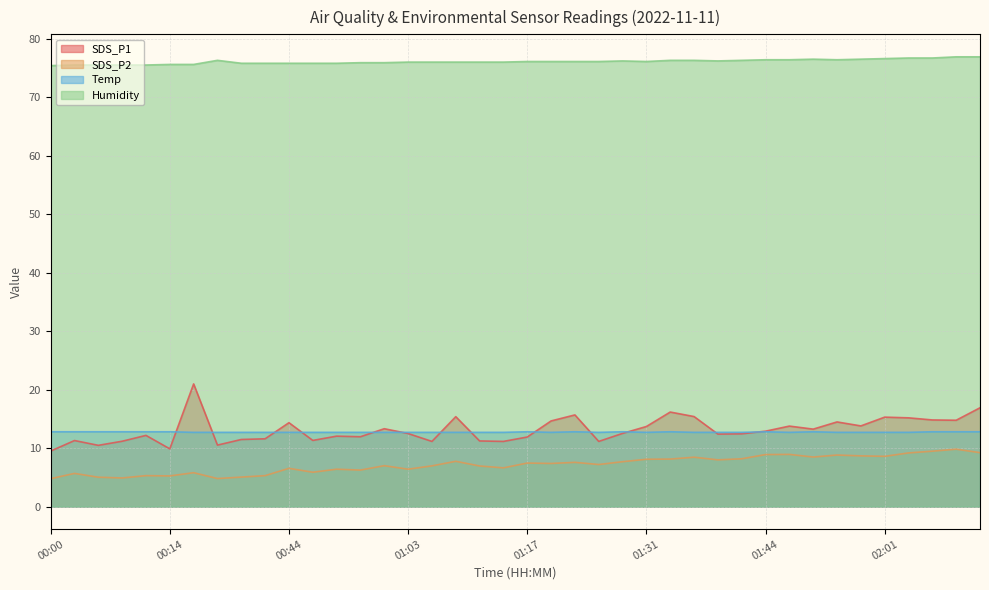

What is the smallest value displayed?

4.8